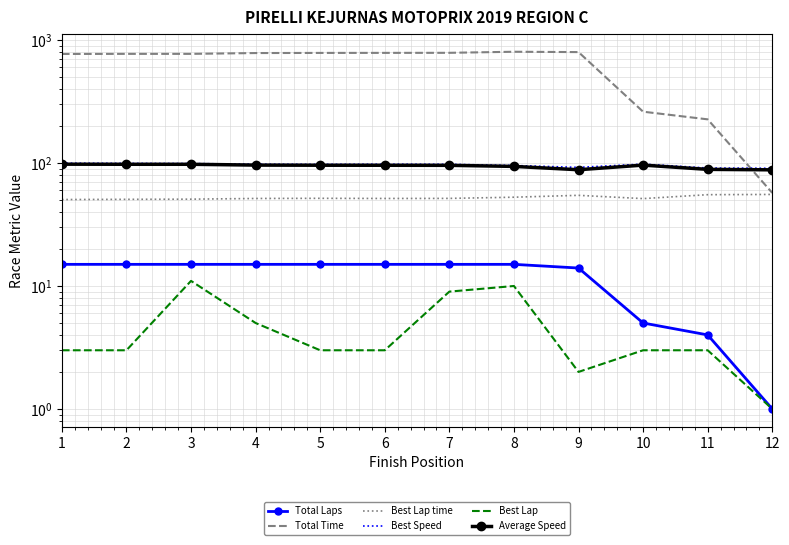

True or false: Total Time and Best Lap time cross at least once.

False